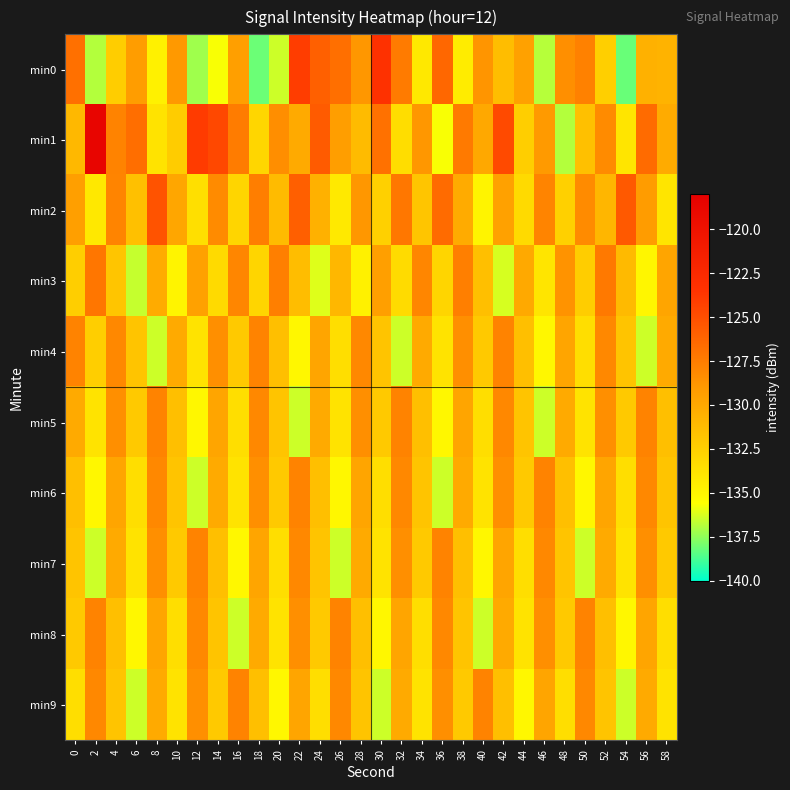

Which series has the largest range (max minus min)?

min1